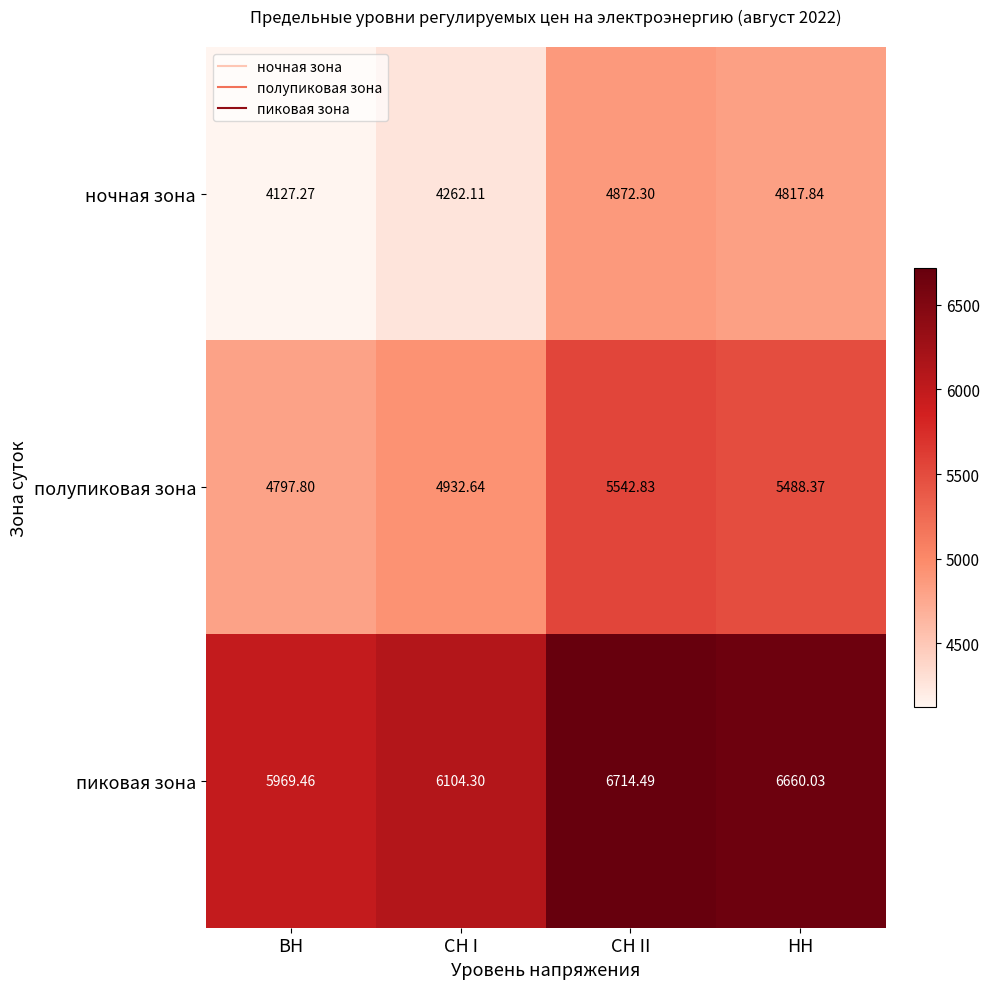

At which label does пиковая зона first exceed 6660?

СН II